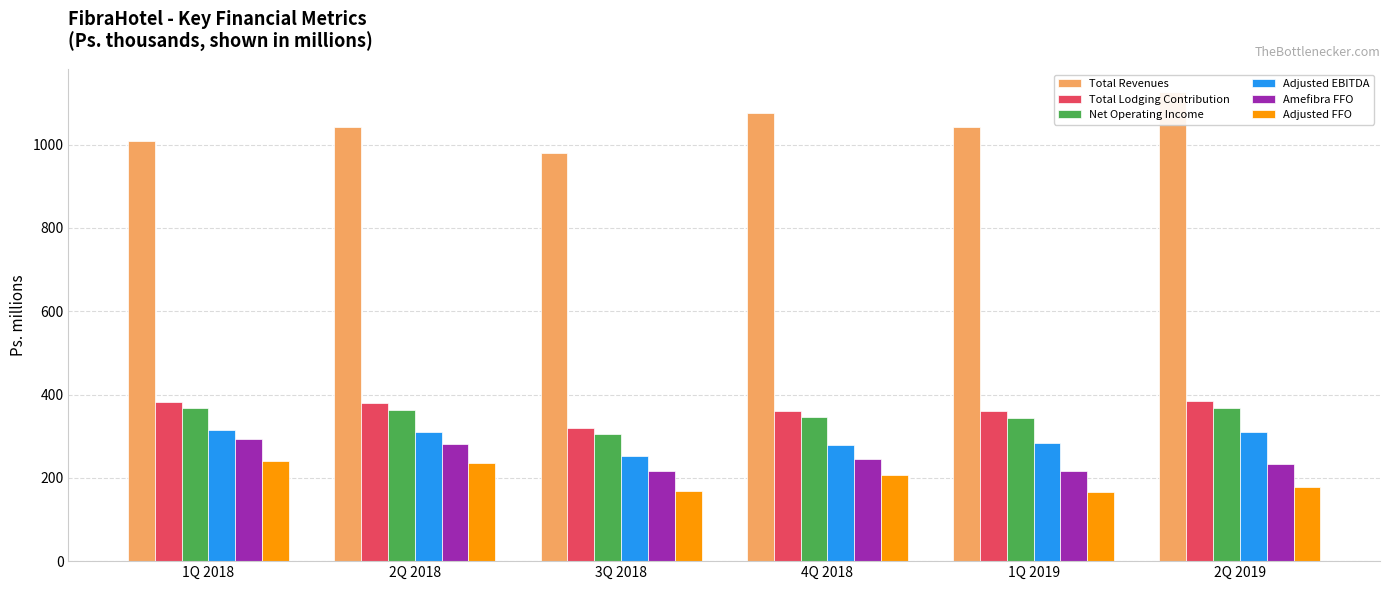

What is the difference between the maximum and minimum values in the Net Operating Income series?

64.5